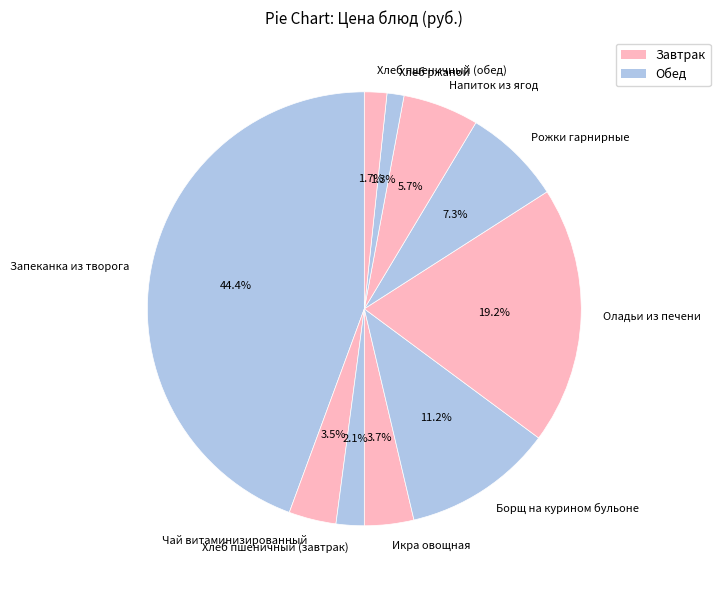

Does Рожки гарнирные account for over 50% of the chart?

No